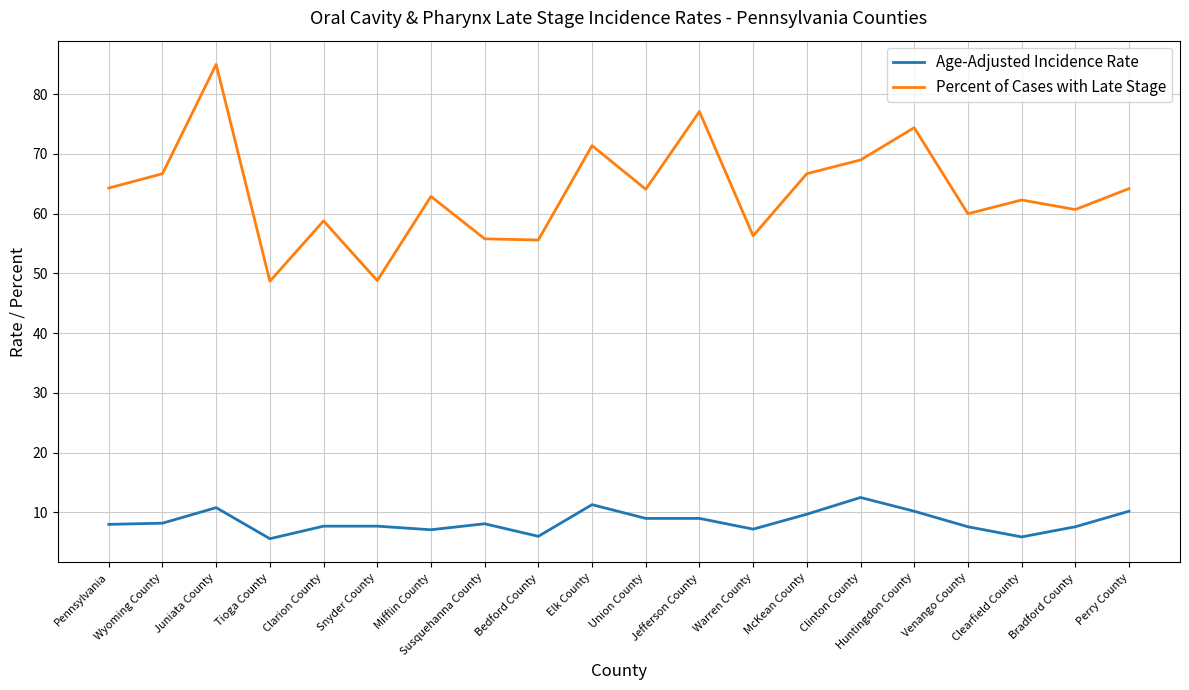

What is the difference between the Age-Adjusted Incidence Rate values at Juniata County and Clarion County?

3.1